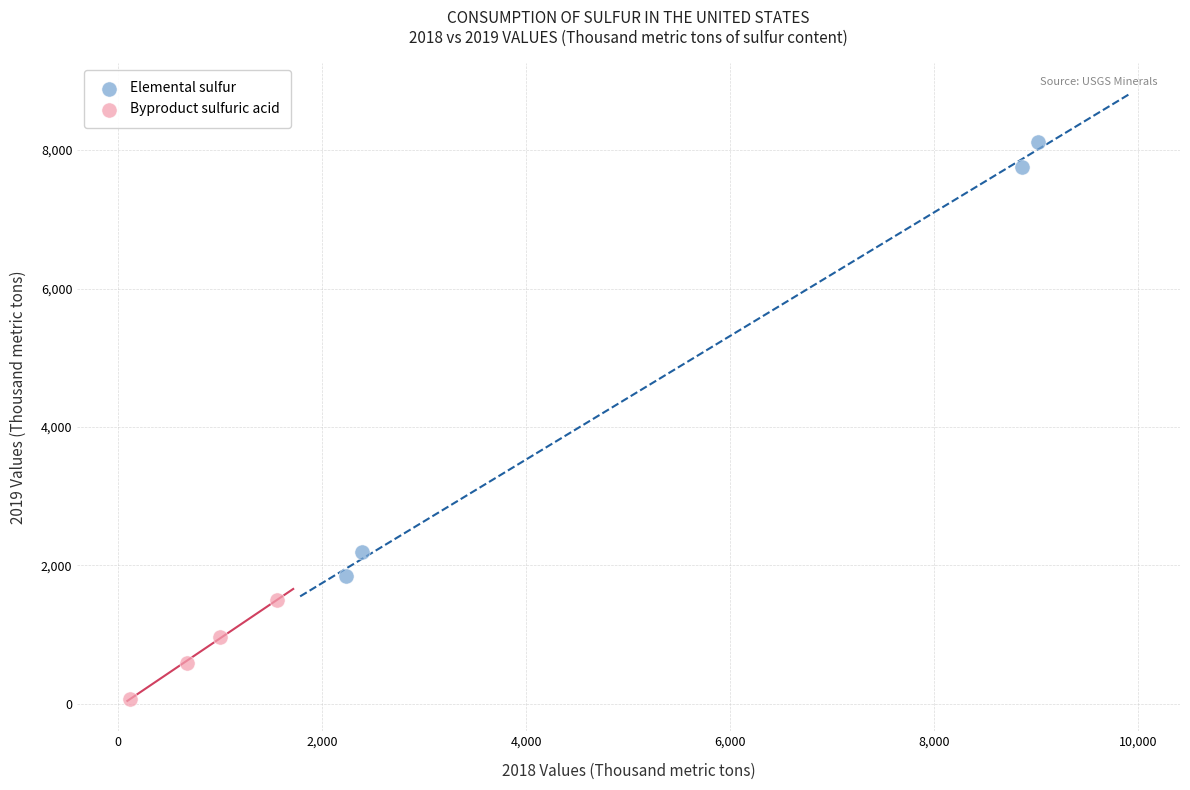

What are all the series names shown in the legend?

Elemental sulfur, Byproduct sulfuric acid